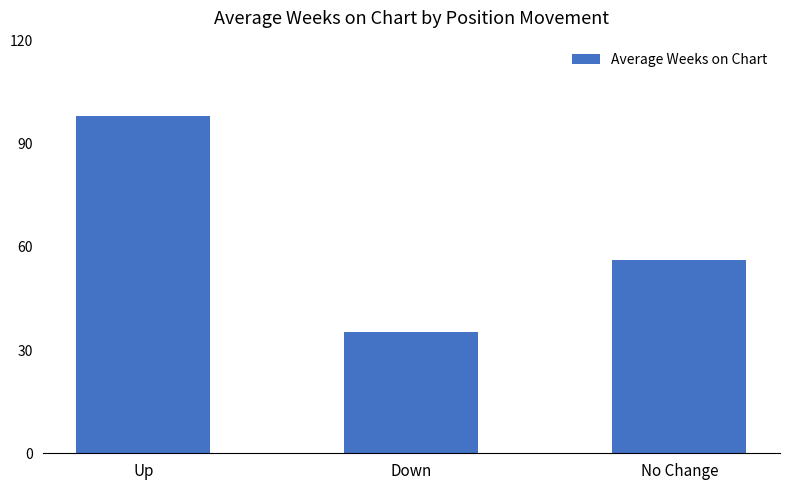

Between No Change and Down, which is larger?

No Change